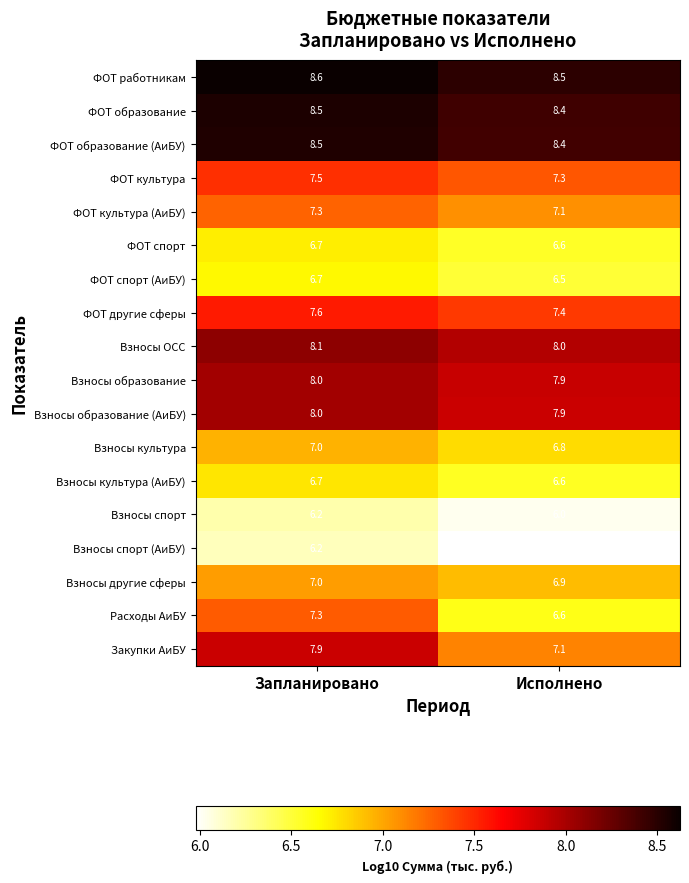

Is it true that ФОТ культура equals 12.9 at Запланировано?

False